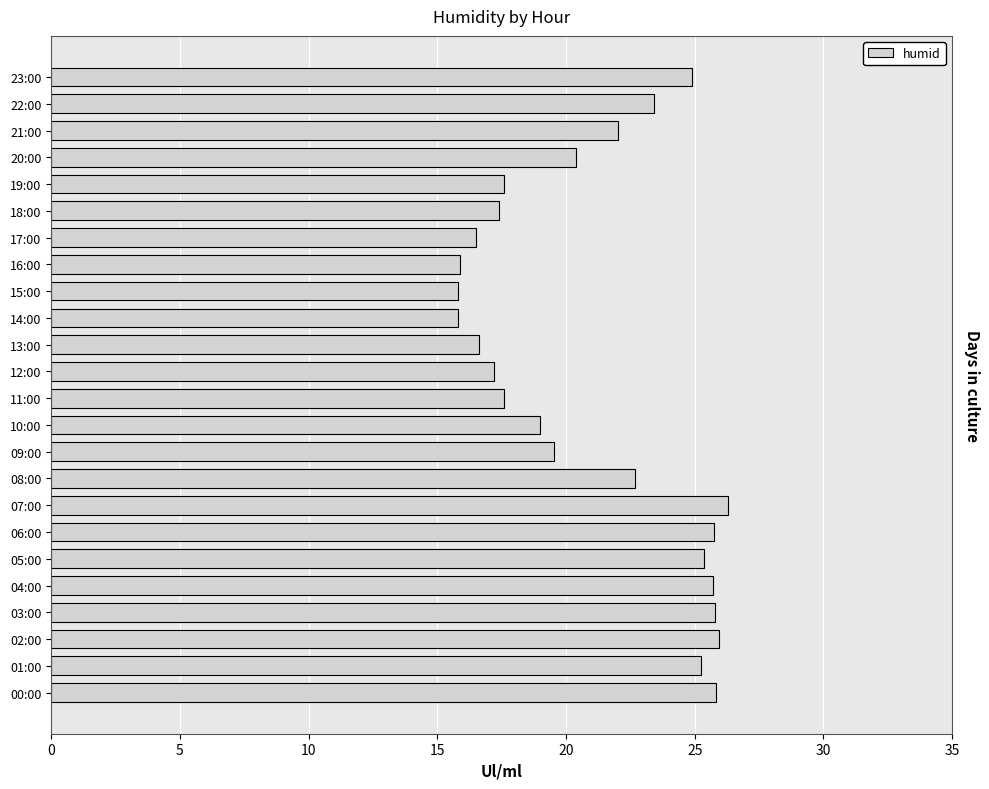

The chart shows a value of 25.9 at 02:00. True or false?

True